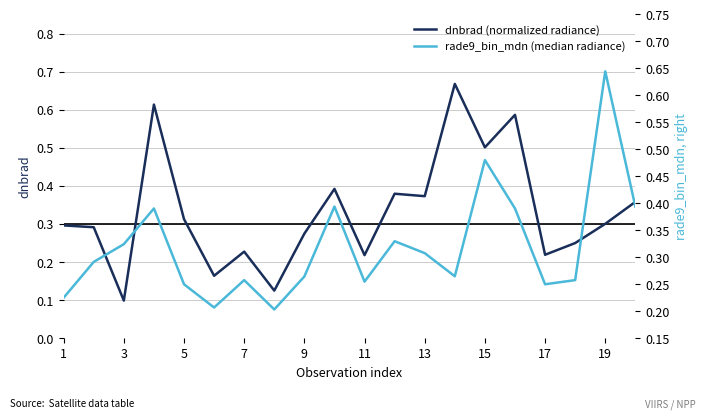

Which category has the lowest value in the dnbrad (normalized radiance) series?

3